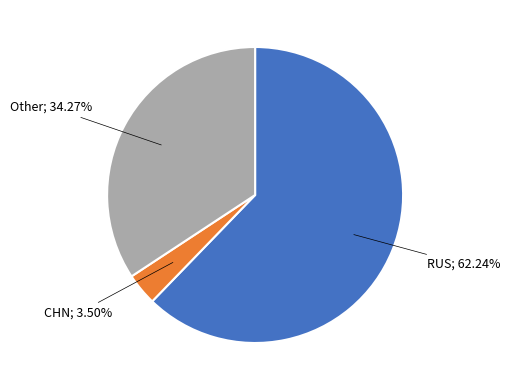

Is there any slice that represents more than half of the pie?

Yes